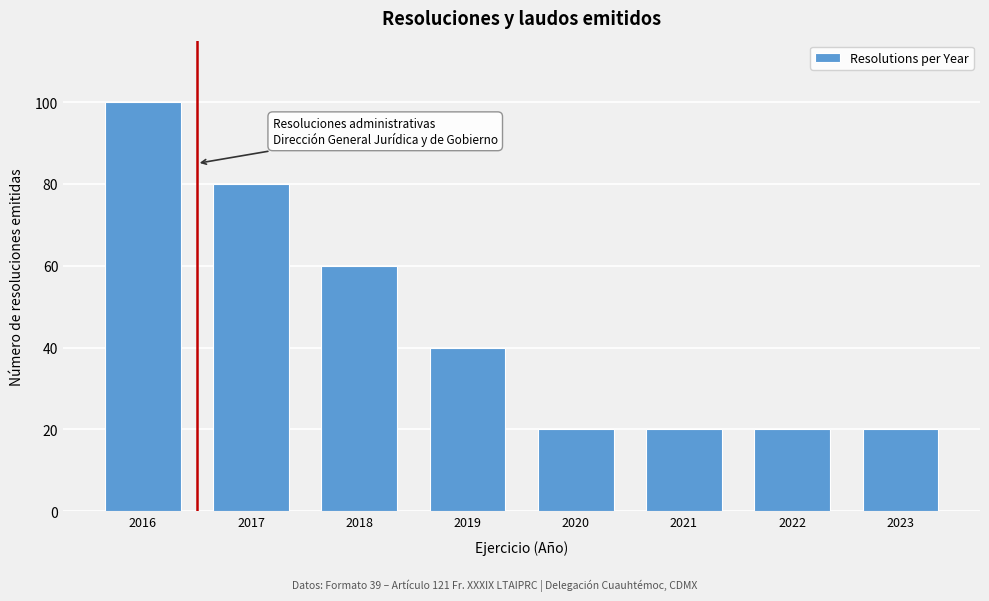

Reading left to right, extract all data points from this chart.

2016=100	2017=80	2018=60	2019=40	2020=20	2021=20	2022=20	2023=20